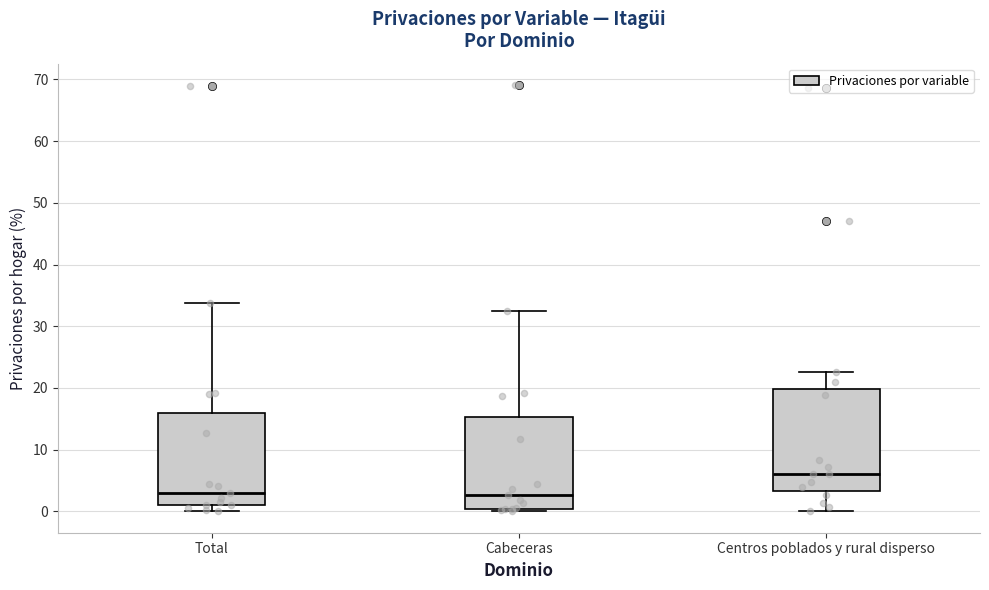

Which box is the tallest, from its lower edge to its upper edge?

Centros poblados y rural disperso